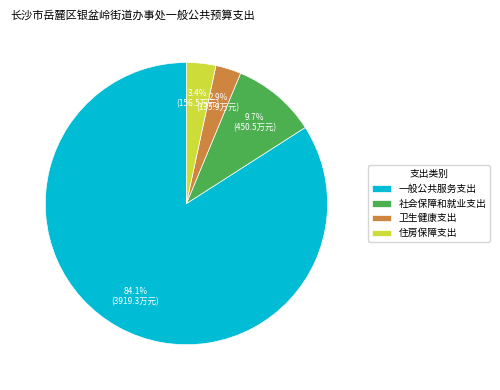

Does 卫生健康支出 represent more than half of the total?

No